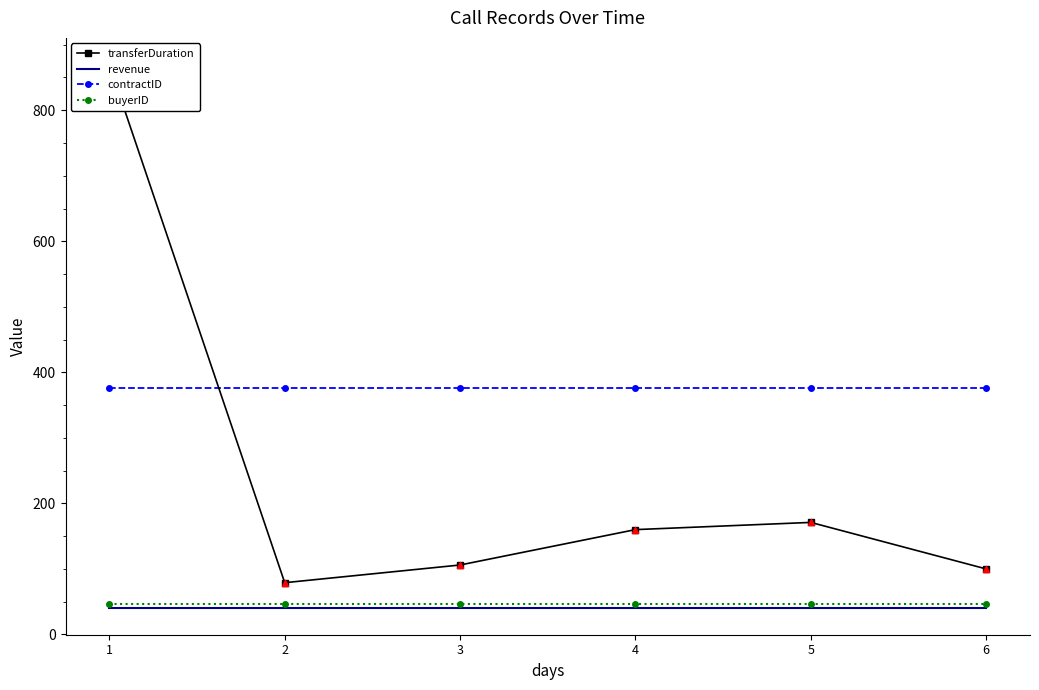

What are all the series names shown in the legend?

transferDuration, revenue, contractID, buyerID